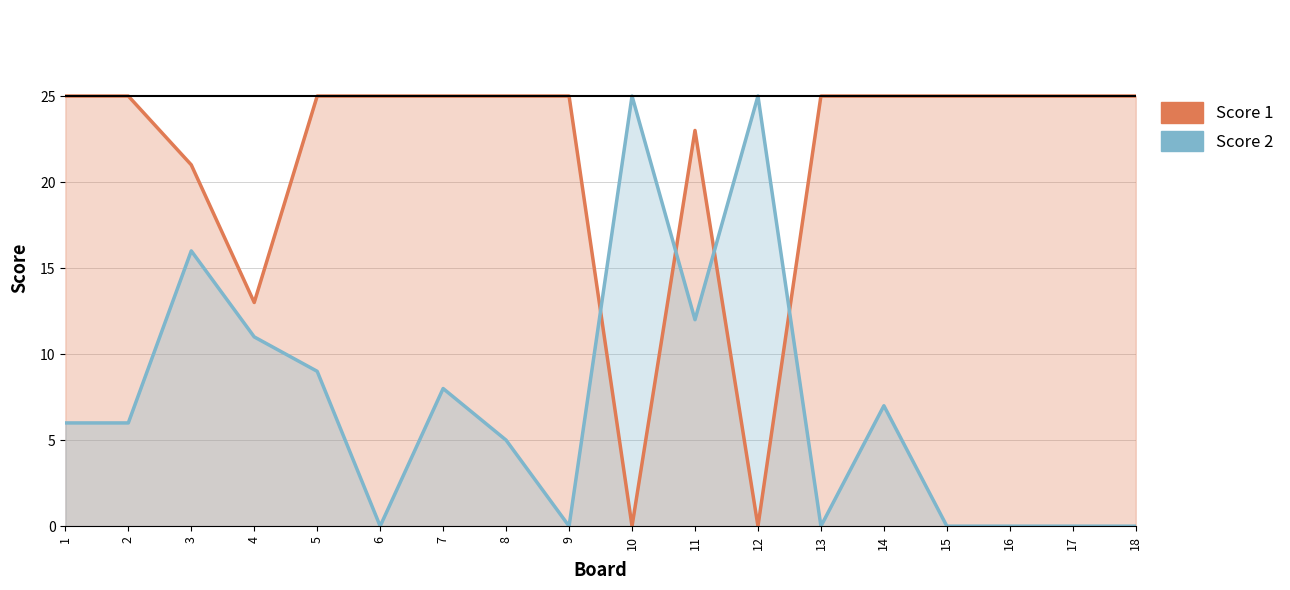

At which label does Score 1 reach its minimum?

10